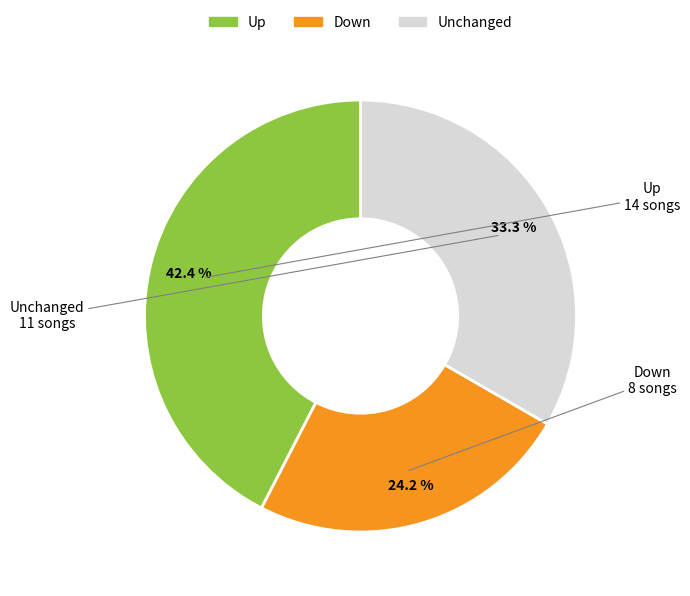

Is there any slice that represents more than half of the pie?

No